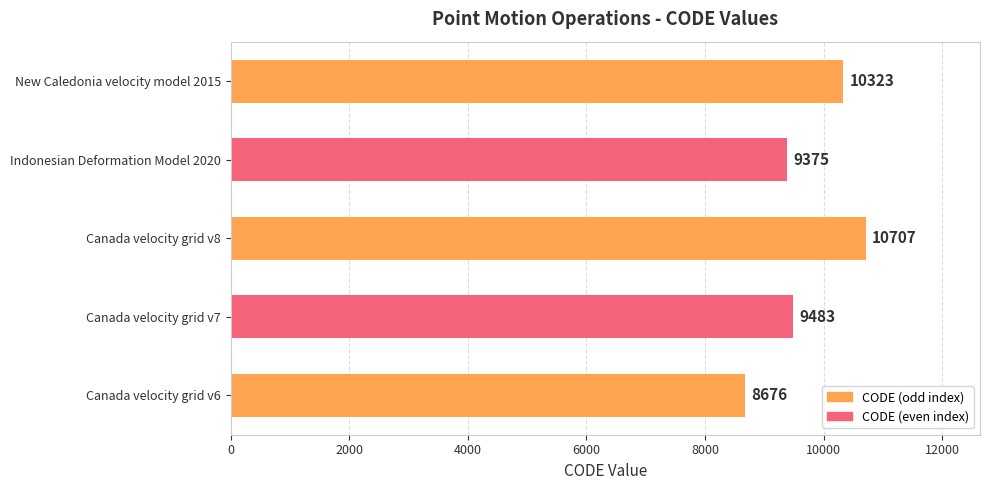

What is the average value?

9713